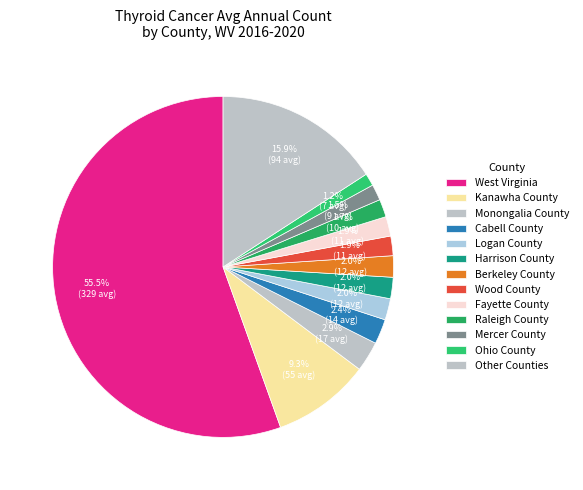

What is the majority slice?

West Virginia